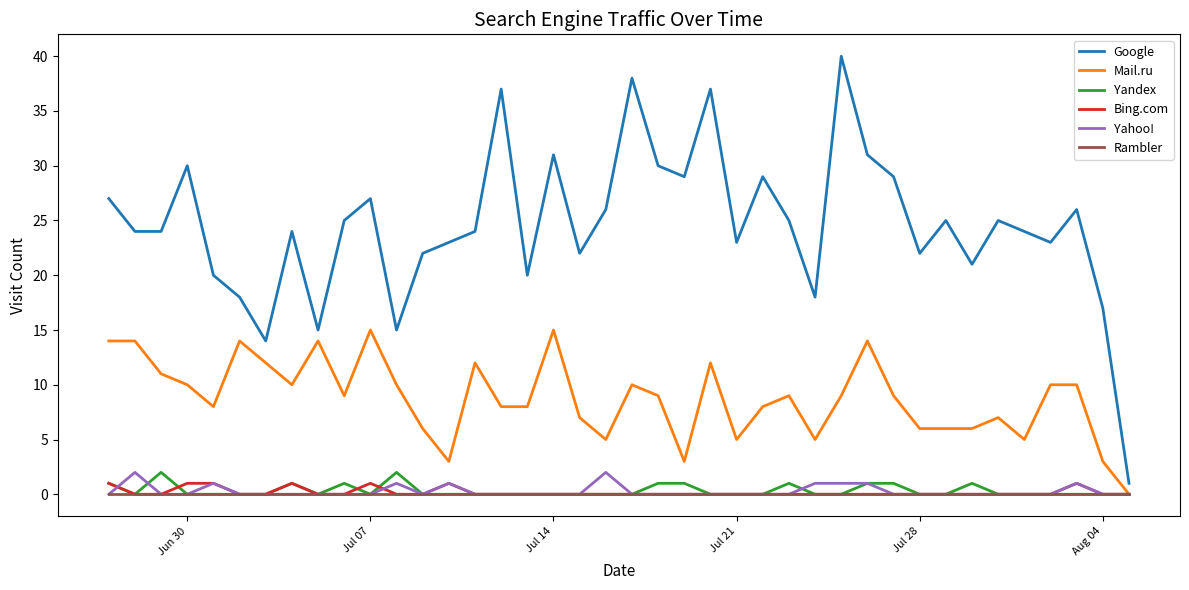

True or false: Yahoo! and Google intersect in this chart.

False